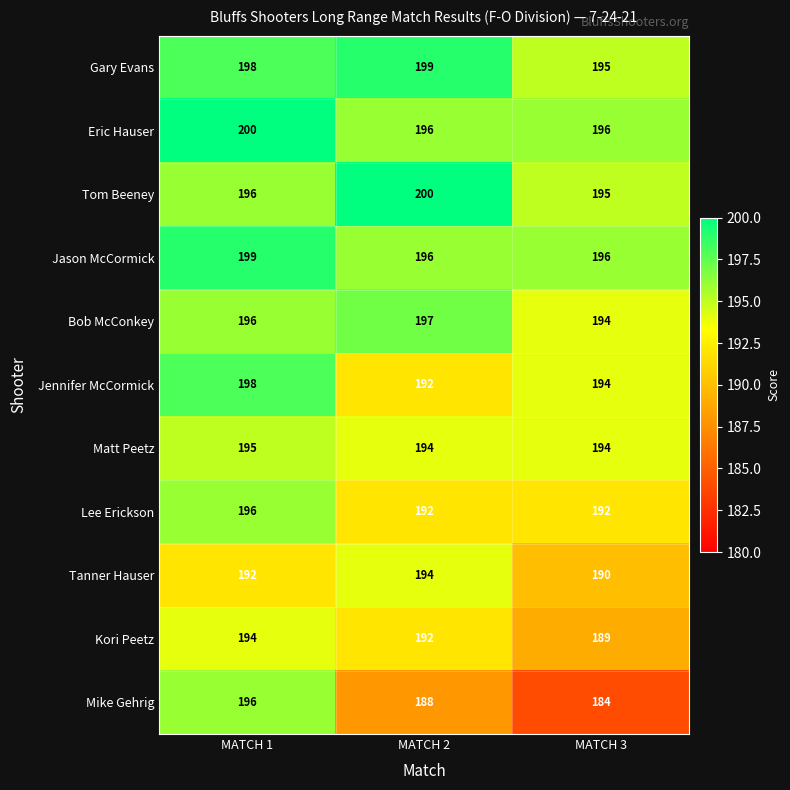

At which category does the chart reach its minimum across all series?

MATCH 3